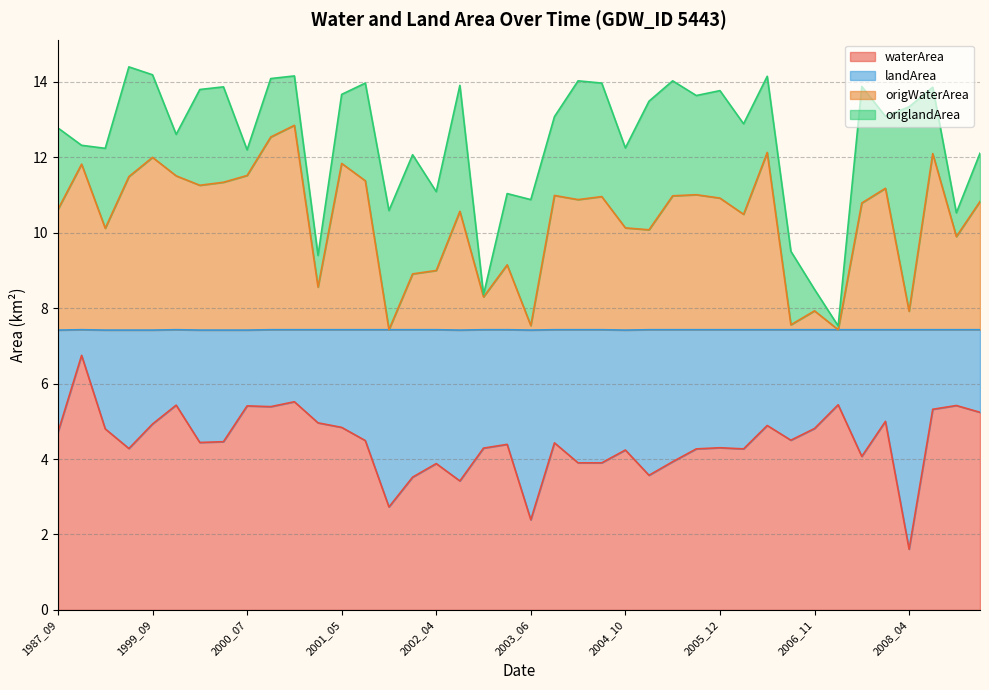

Which series has the widest spread of values?

origWaterArea